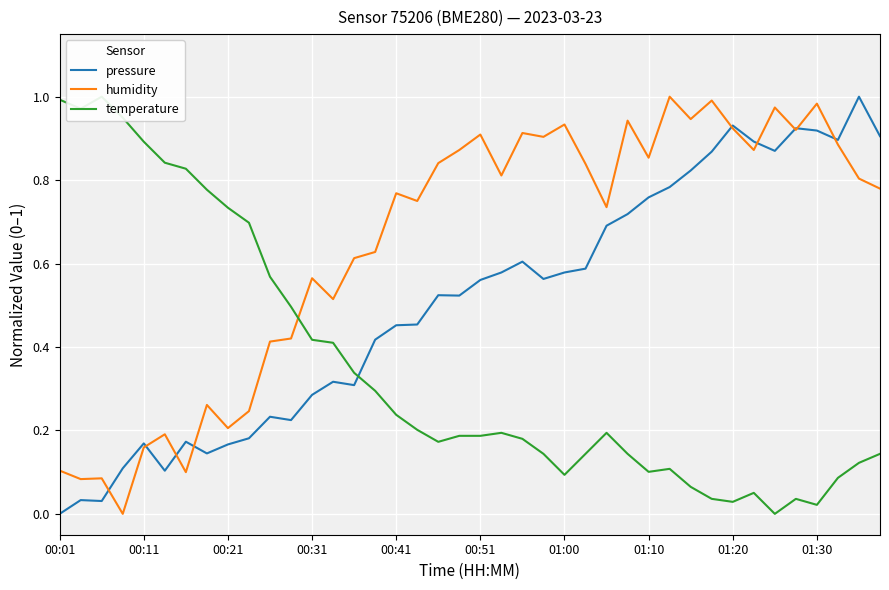

How many distinct data groups are displayed?

3